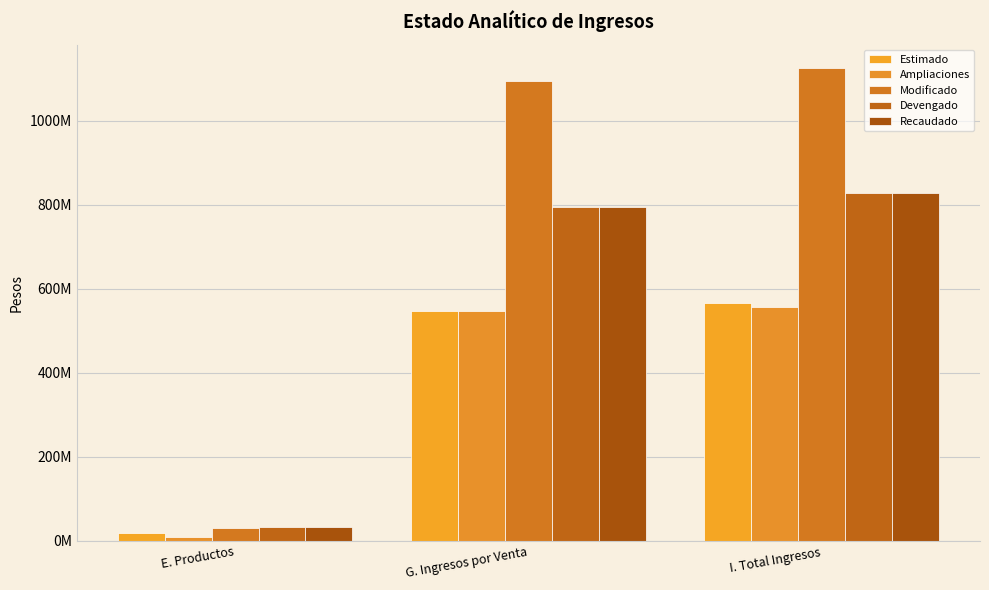

Does the chart contain stacked bars?

No